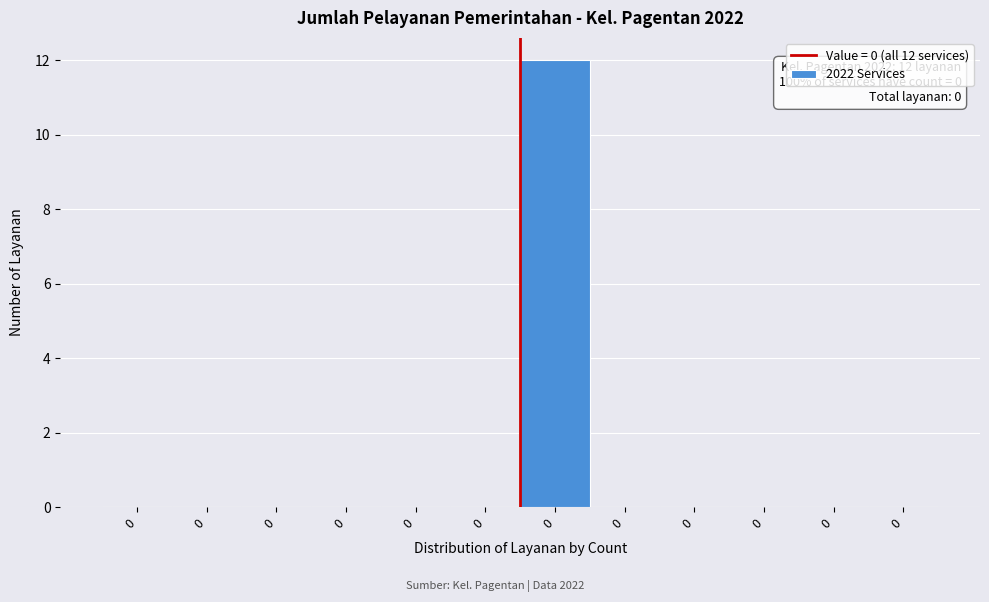

Count the number of categories in the chart.

12